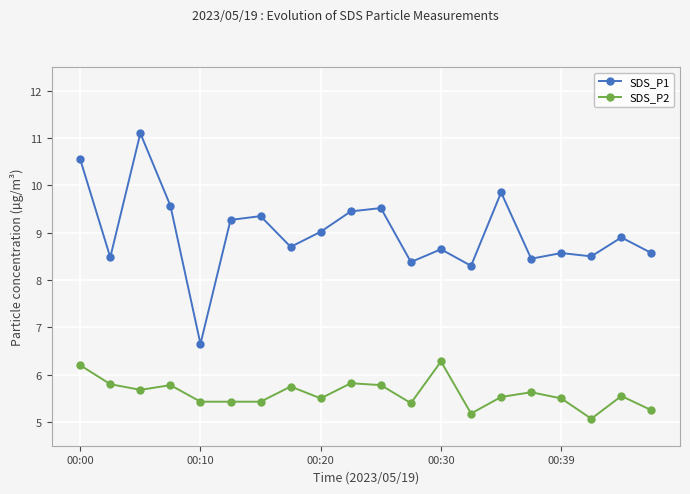

True or false: SDS_P2 and SDS_P1 intersect in this chart.

False